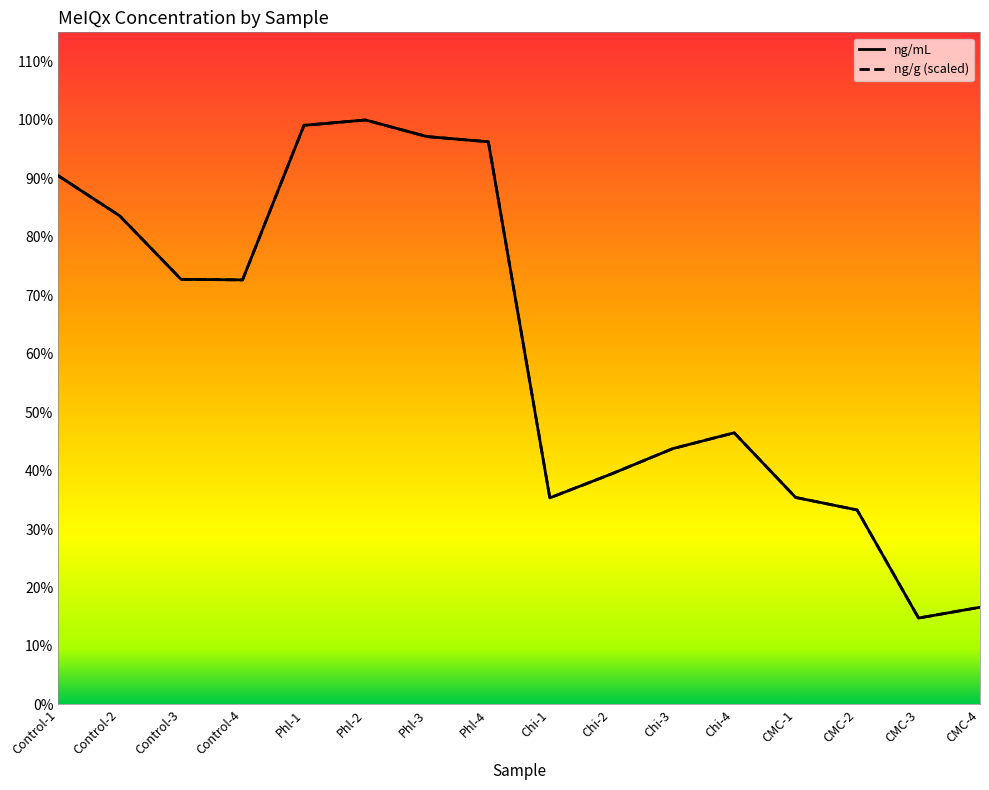

What is the maximum value shown in the chart?

153.4